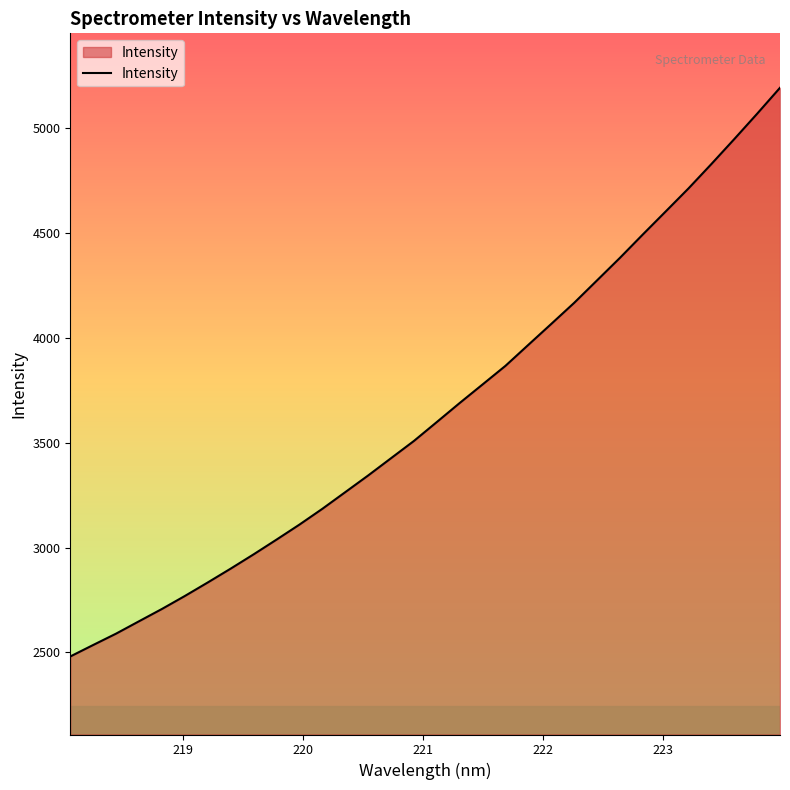

What is the maximum value shown in the chart?

5192.1